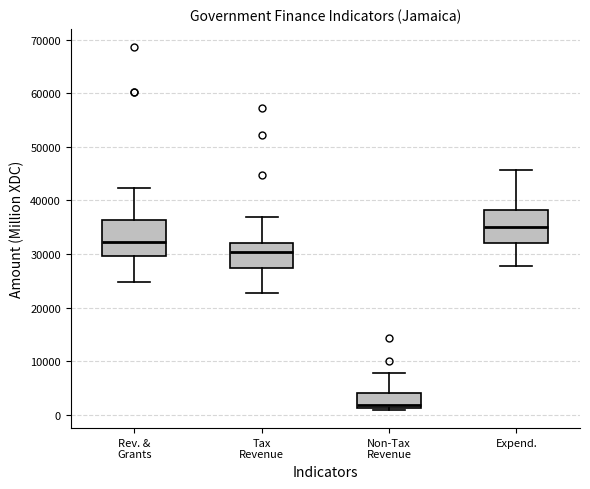

Reading left to right, read every box against the y-axis: the position of its median line, the range the box covers, and the ends of its whiskers. The values are not printed on the chart, so give them approximately, as read against the axis.

Rev. & Grants: median 32000, box 30000 to 36000, whiskers 25000 to 42000
Tax Revenue: median 30000, box 27000 to 32000, whiskers 23000 to 37000
Non-Tax Revenue: median 2000, box 1000 to 4000, whiskers 1000 (just below the box's lower edge) to 8000
Expend.: median 35000, box 32000 to 38000, whiskers 28000 to 46000